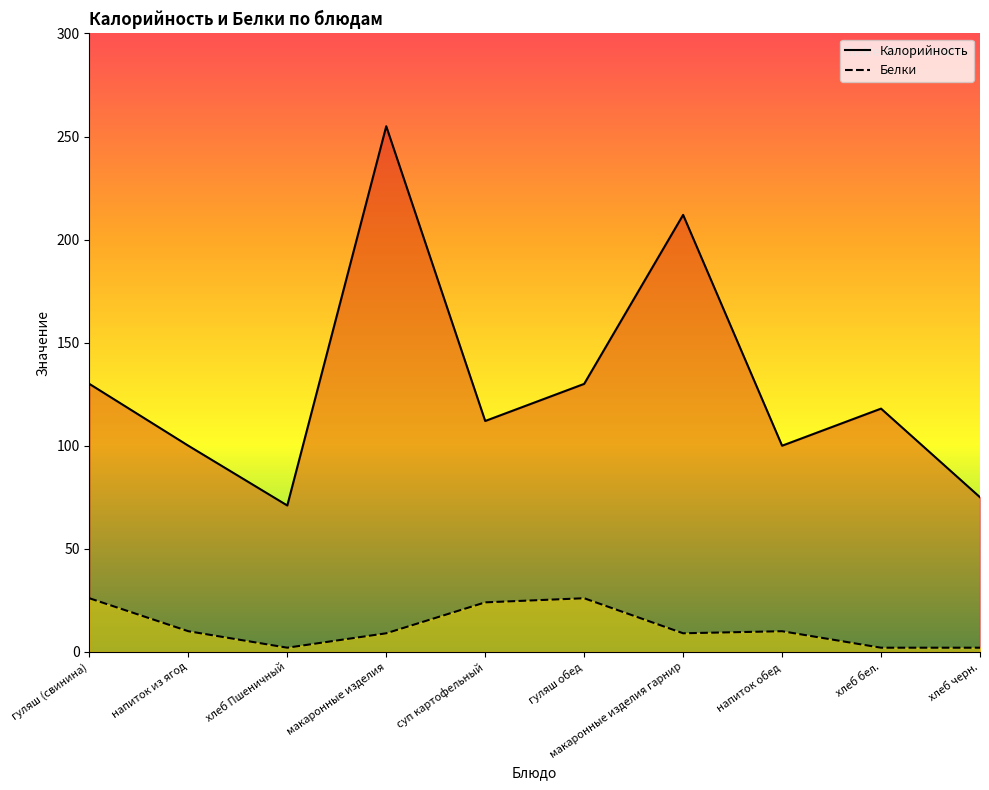

True or false: Калорийность and Белки cross at least once.

False